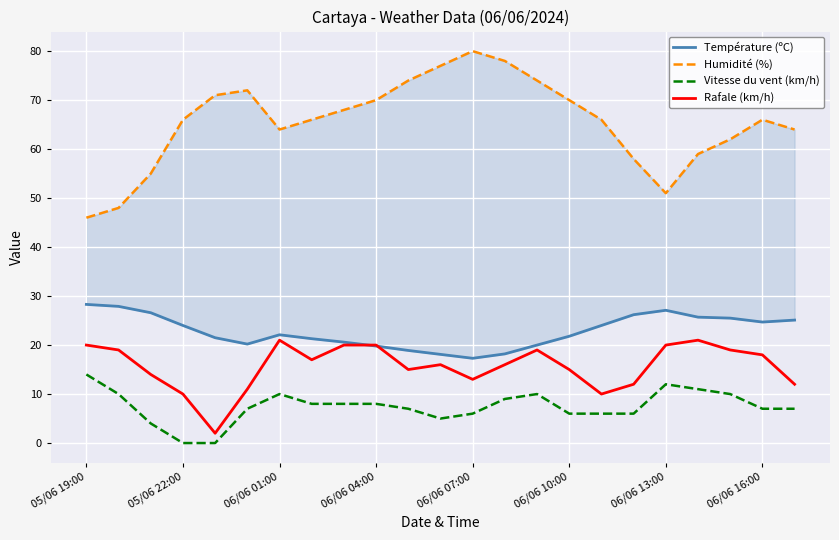

Which category has the highest value in the Vitesse du vent (km/h) series?

05/06 19:00